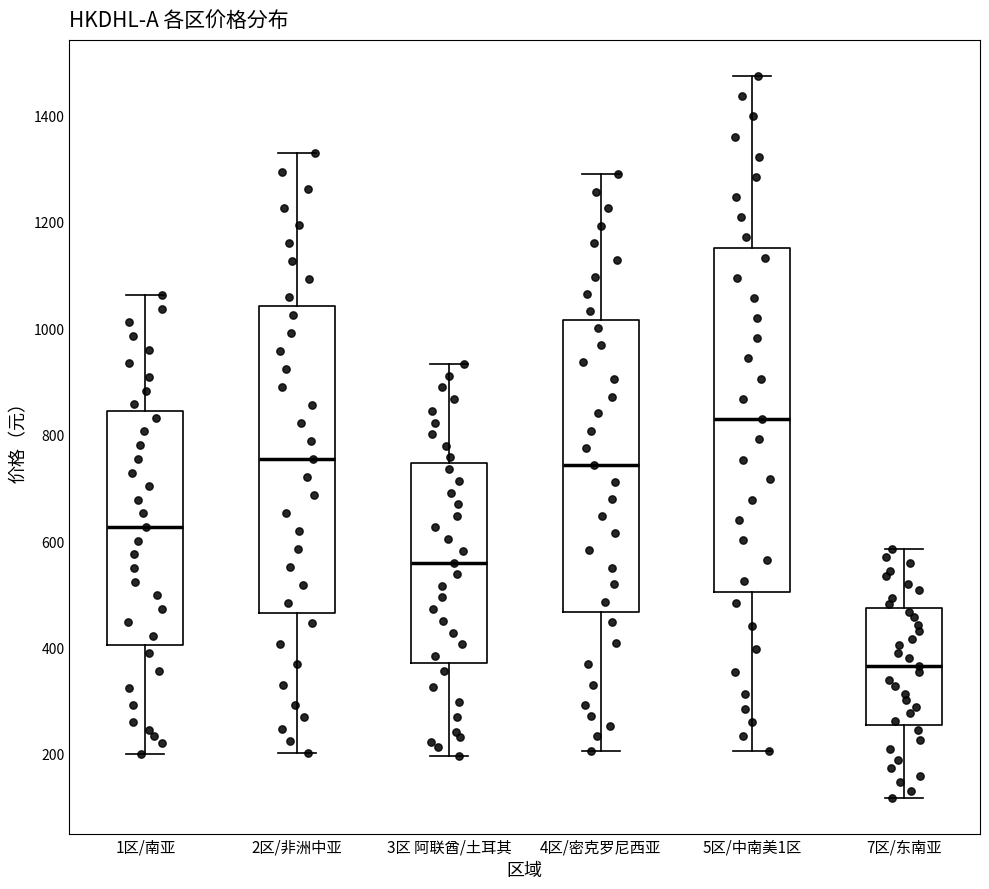

Where is the lower edge of the box for 5区/中南美1区 on the y-axis? The values are not printed on the chart, so give them approximately, as read against the axis.

500